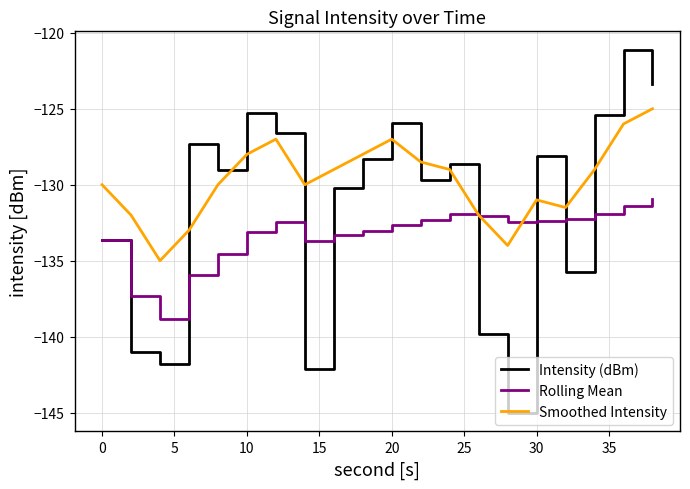

What is the minimum value shown in the chart?

-145.0